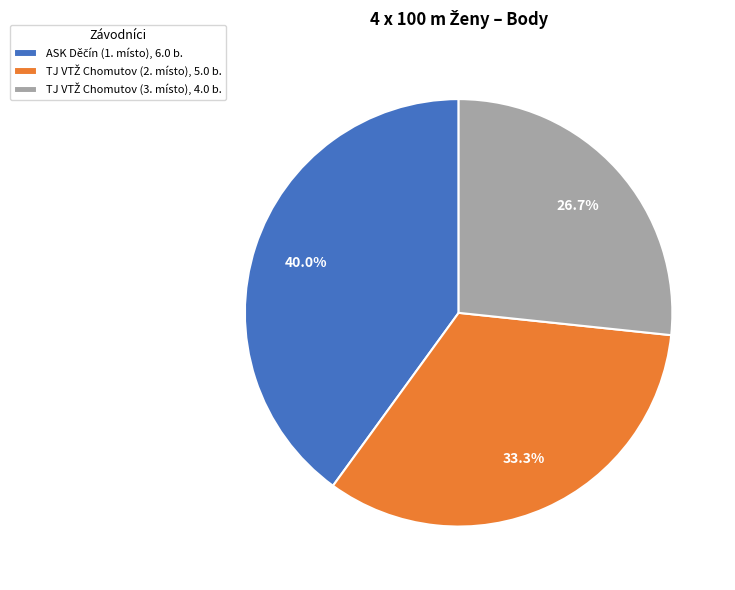

Does any single category account for the majority?

No